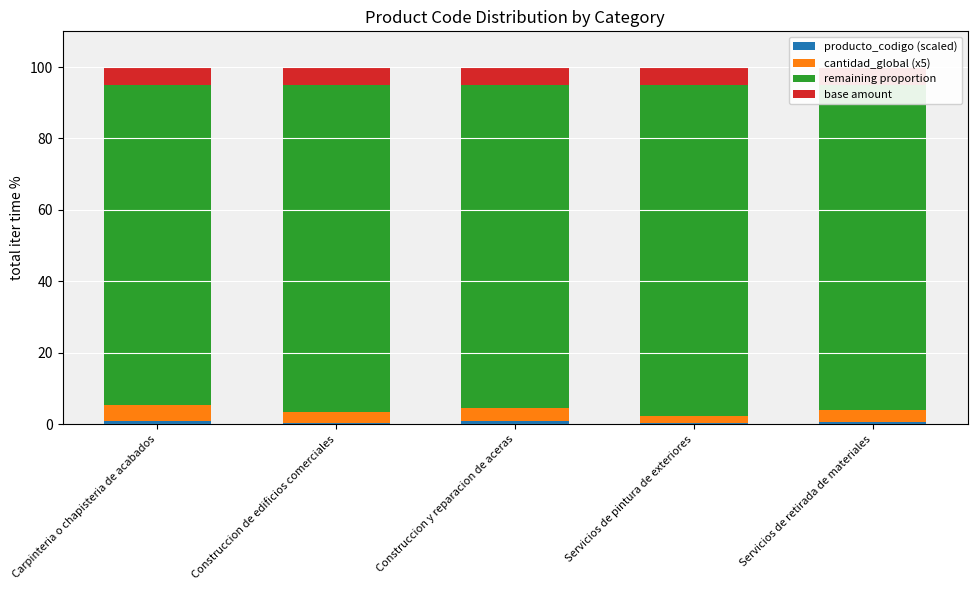

Reading right to left, extract all data points from this chart.

producto_codigo (scaled): 0.6	0.3	0.9	0.3	0.9
cantidad_global (x5): 3.5	2.0	3.5	3.0	4.5
remaining proportion: 90.9	92.7	90.6	91.7	89.6
base amount: 5.0	5.0	5.0	5.0	5.0